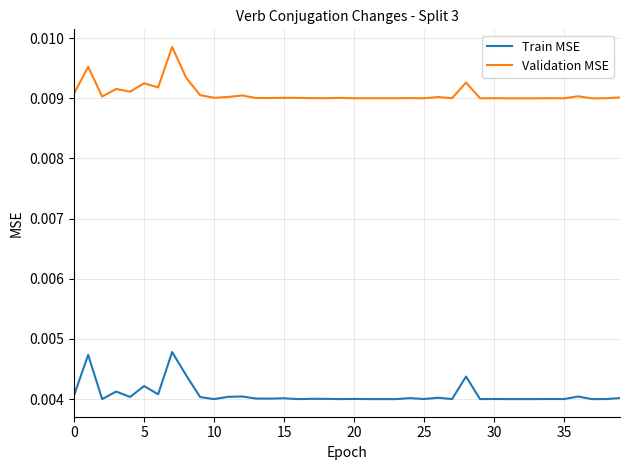

True or false: Train MSE and Validation MSE intersect in this chart.

False